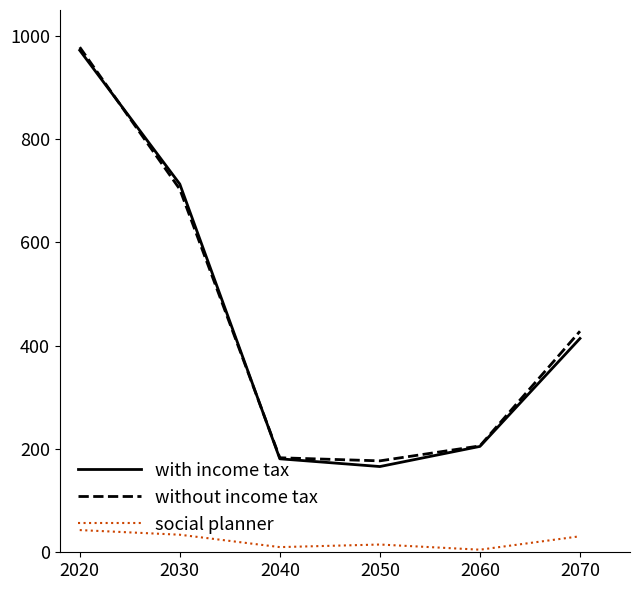

True or false: without income tax and social planner cross at least once.

False